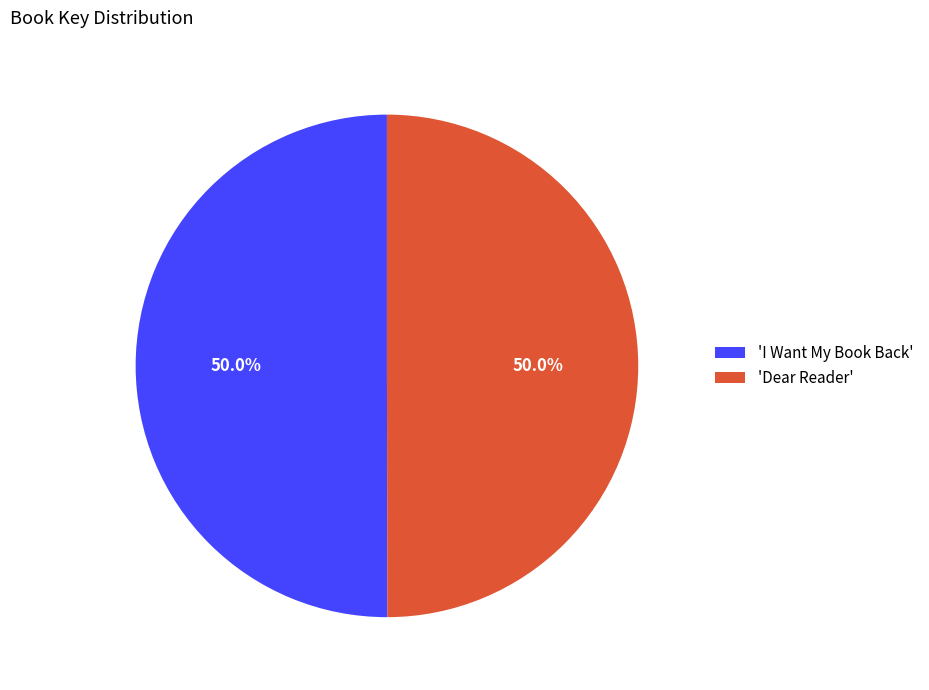

What is the ratio of the value at 'I Want My Book Back' to the value at 'Dear Reader'?

1.0